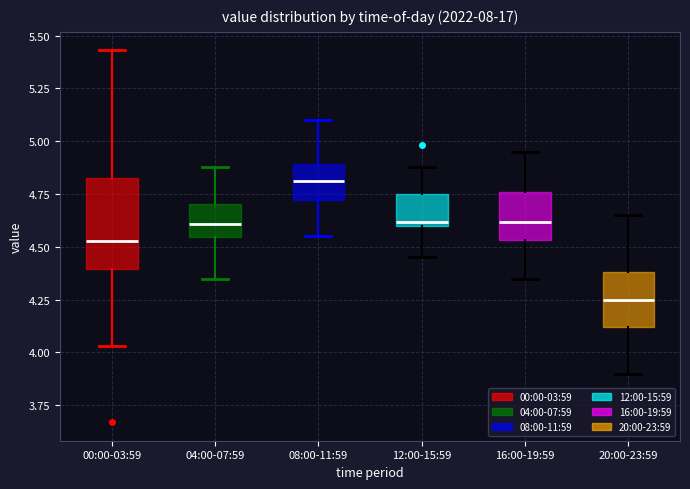

Which box is the tallest, from its lower edge to its upper edge?

00:00-03:59